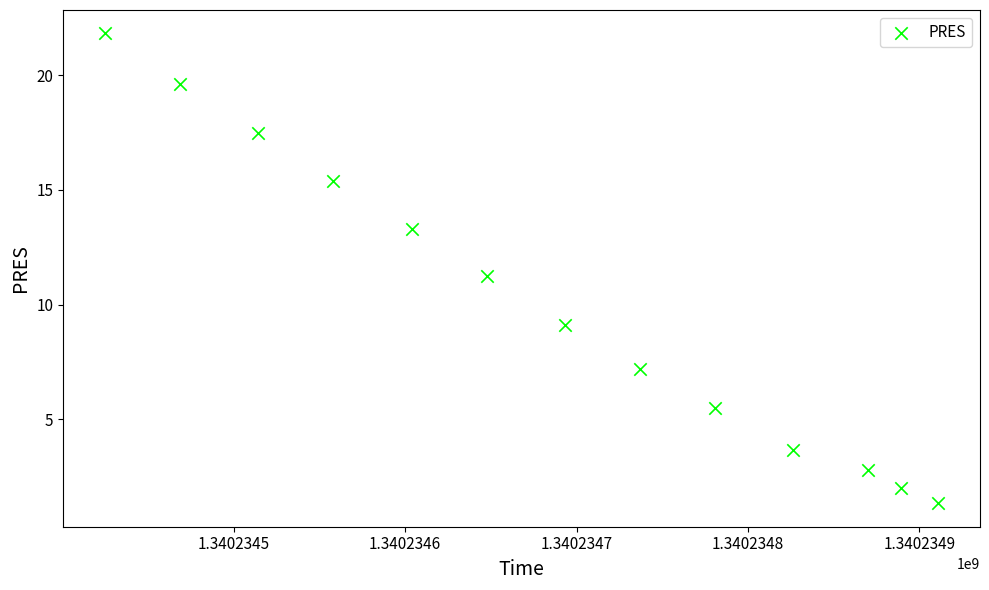

What is the range of Y values (max minus min)?

20.5